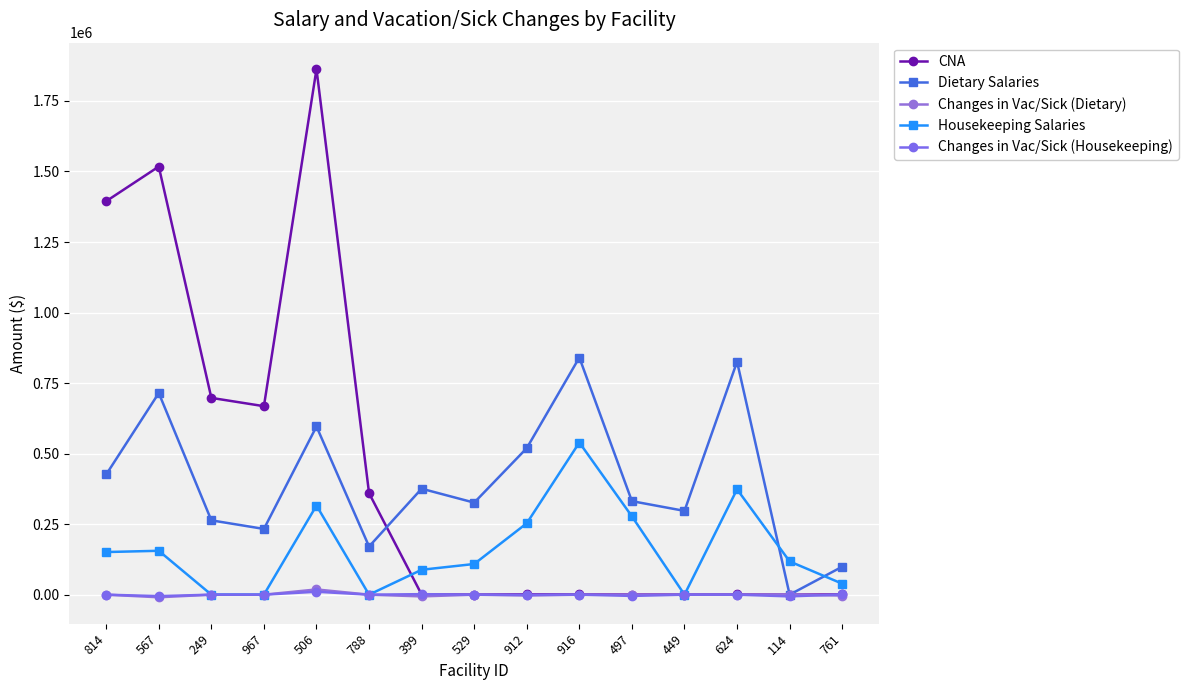

True or false: Changes in Vac/Sick (Housekeeping) and Housekeeping Salaries cross at least once.

False